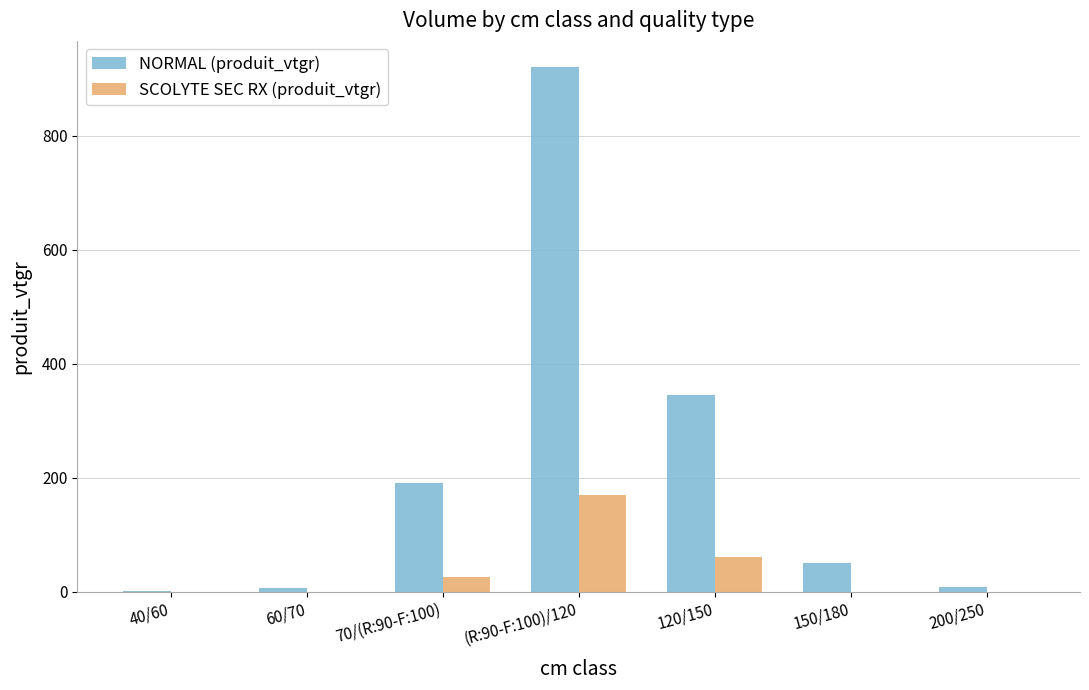

At which category is the sum across all series the highest?

(R:90-F:100)/120